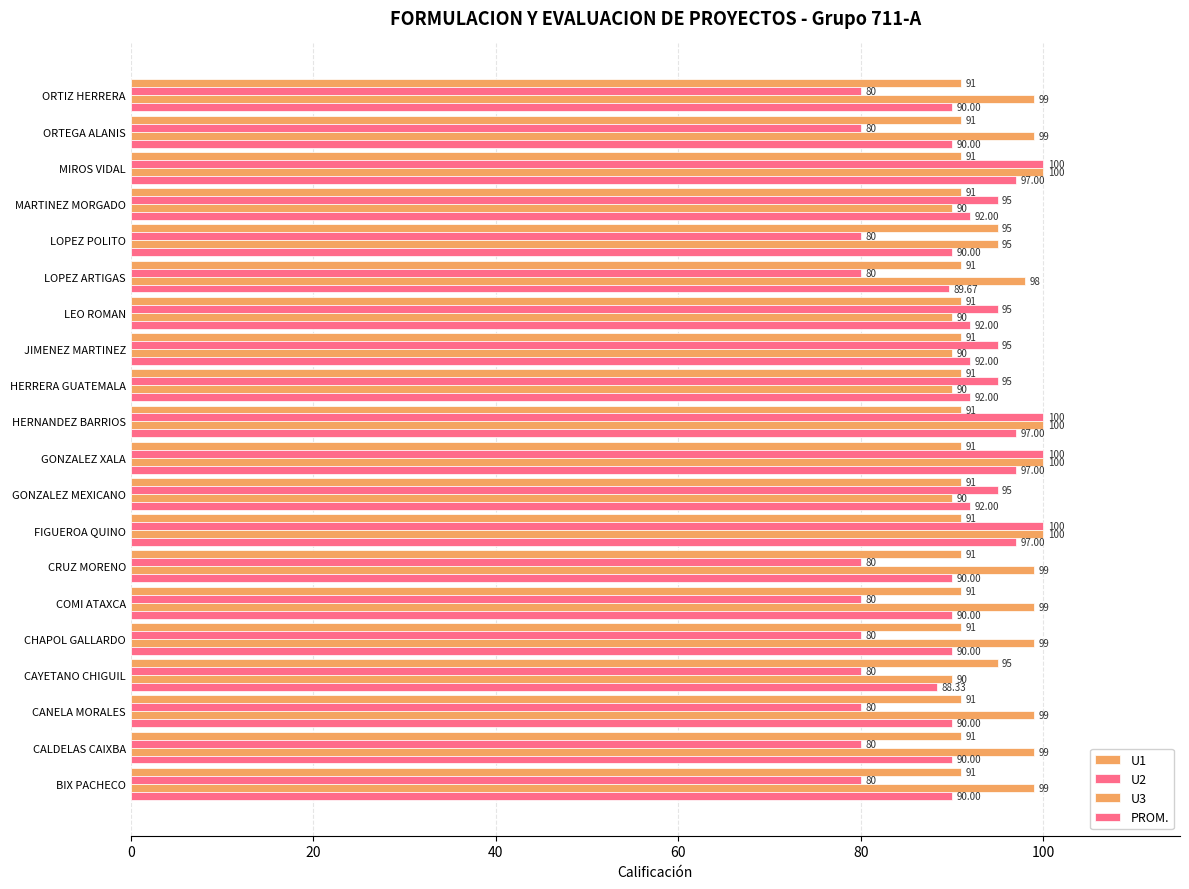

What is the highest value of the U3 series?

100.0